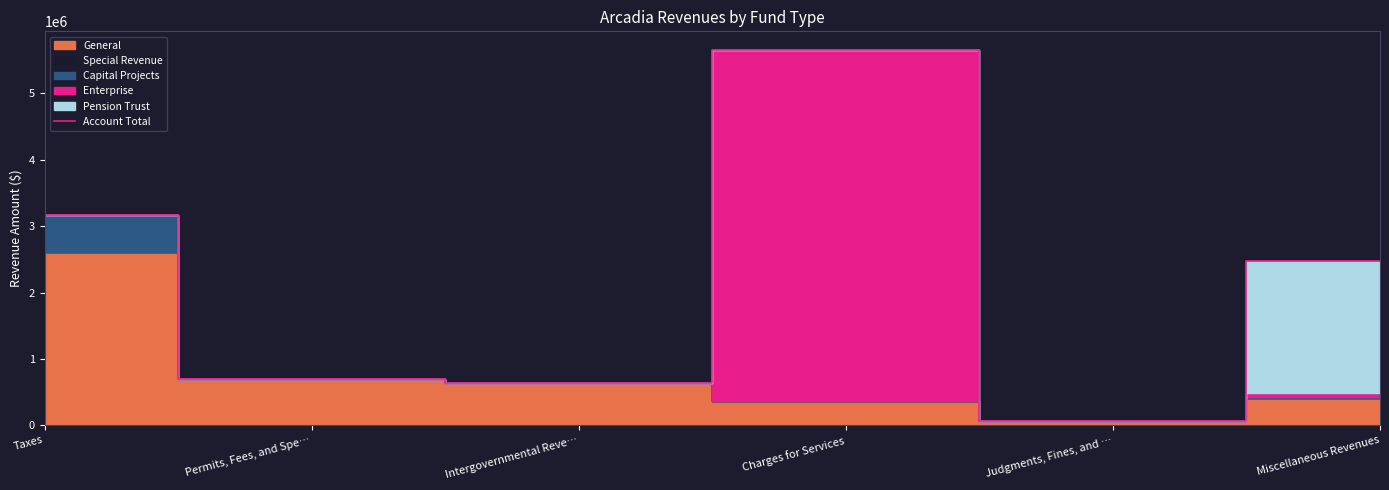

Between Taxes and Miscellaneous Revenues, which is larger?

Taxes